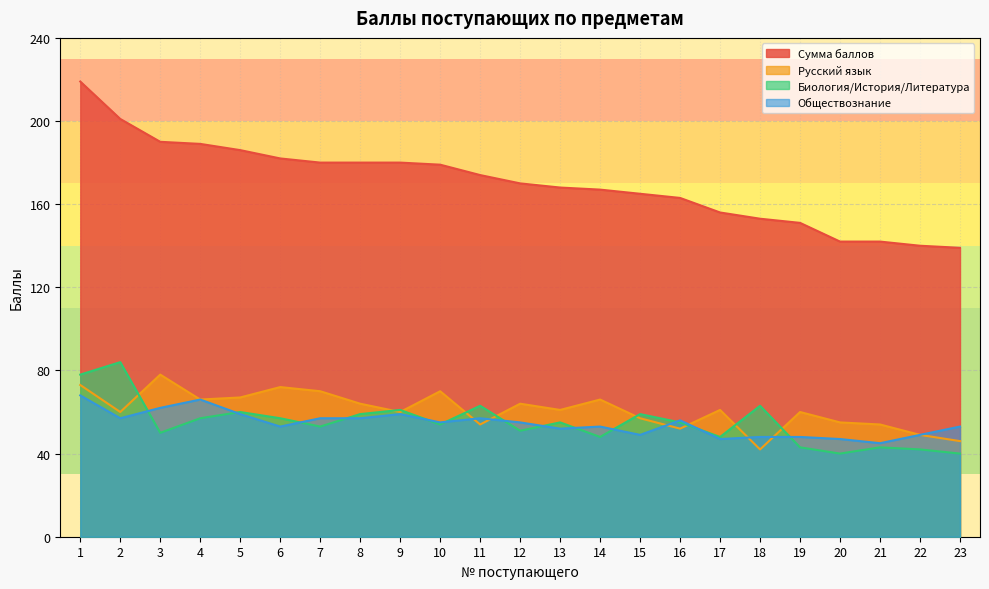

Reading left to right, list all the values displayed in this chart.

Сумма баллов: 219	201	190	189	186	182	180	180	180	179	174	170	168	167	165	163	156	153	151	142	142	140	139
Русский язык: 73	60	78	66	67	72	70	64	60	70	54	64	61	66	57	52	61	42	60	55	54	49	46
Биология/История/Литература: 78	84	50	57	60	57	53	59	61	54	63	51	55	48	59	55	48	63	43	40	43	42	40
Обществознание: 68	57	62	66	59	53	57	57	59	55	57	55	52	53	49	56	47	48	48	47	45	49	53